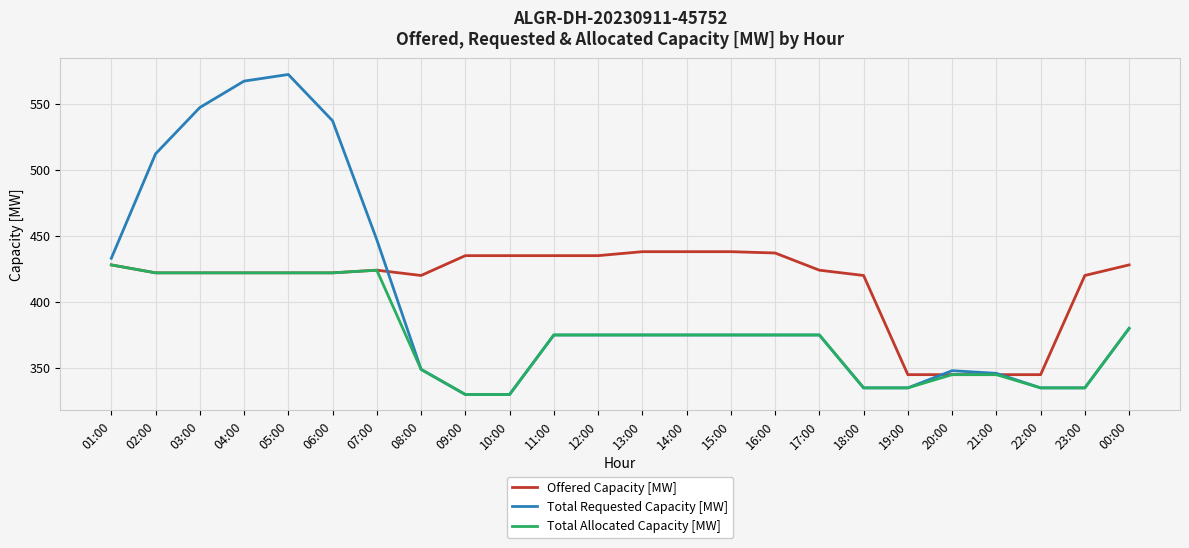

Which series changed the most between 13:00 and 21:00?

Offered Capacity [MW]